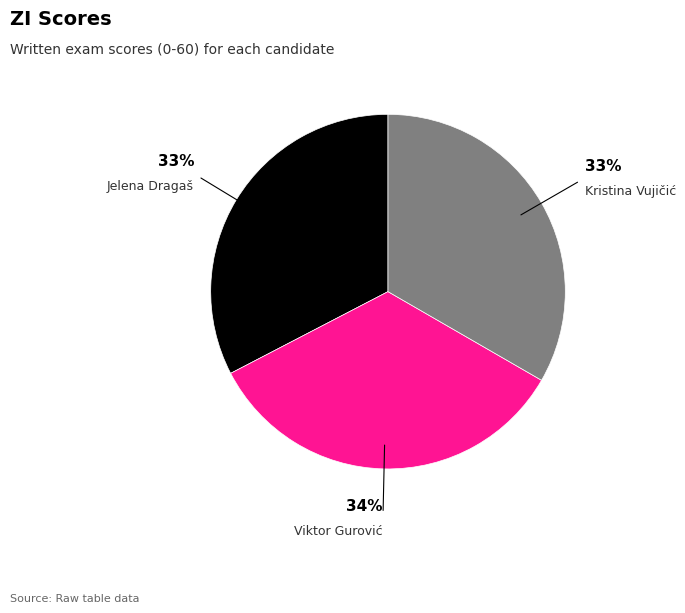

To the nearest percent, what portion does Jelena Dragaš represent?

33%